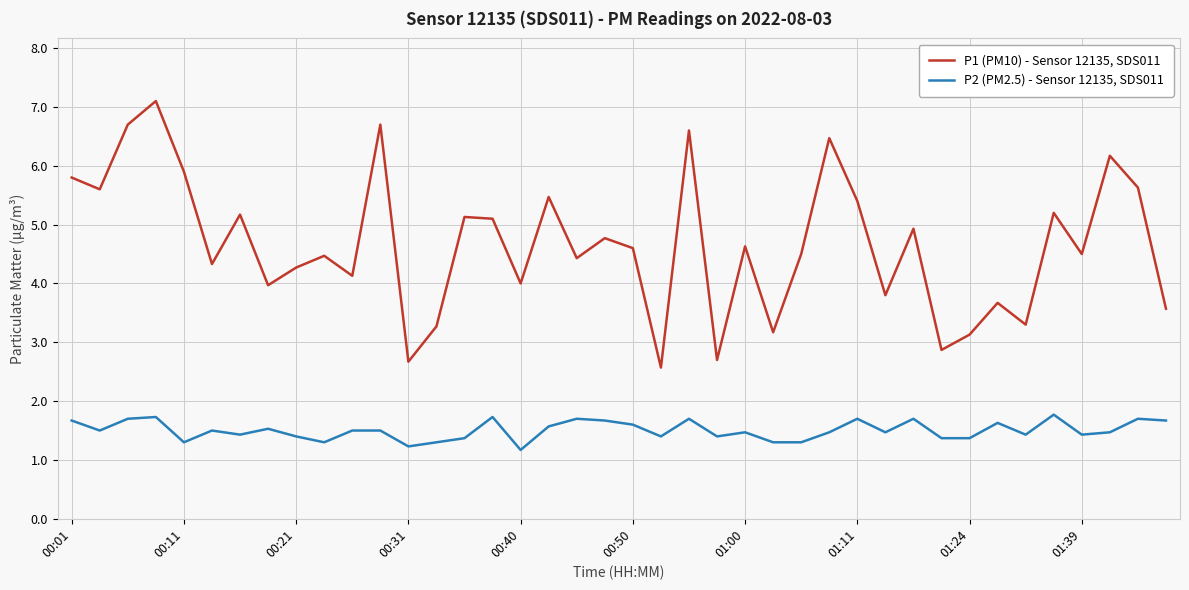

Rank the series by their maximum value, from lowest to highest.

P2 (PM2.5) - Sensor 12135, SDS011, P1 (PM10) - Sensor 12135, SDS011